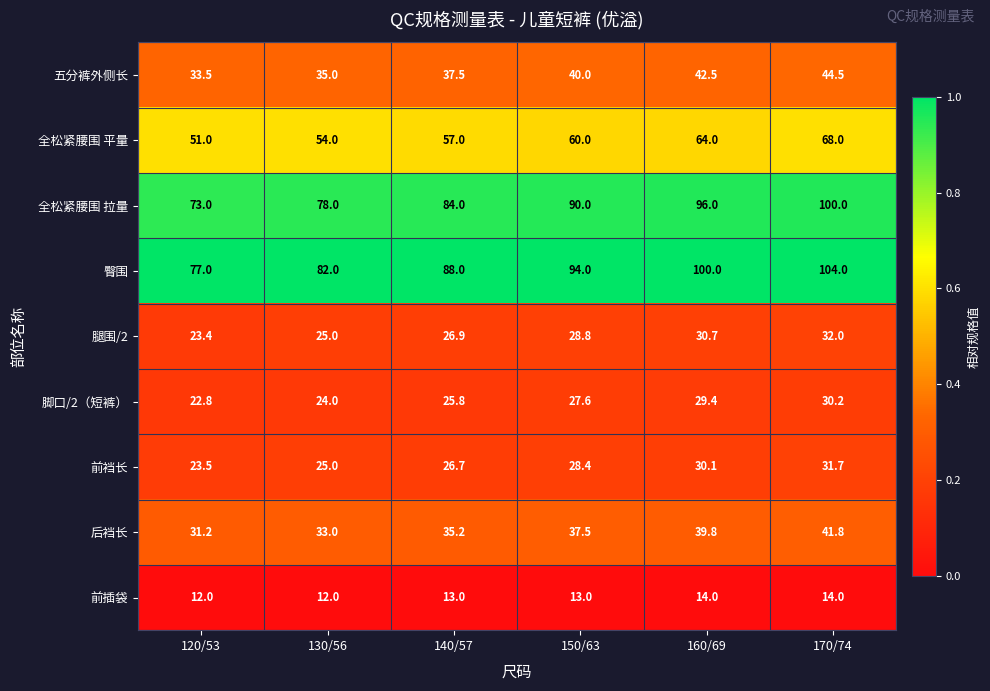

What is the difference between the highest and lowest values at 120/53?

65.0